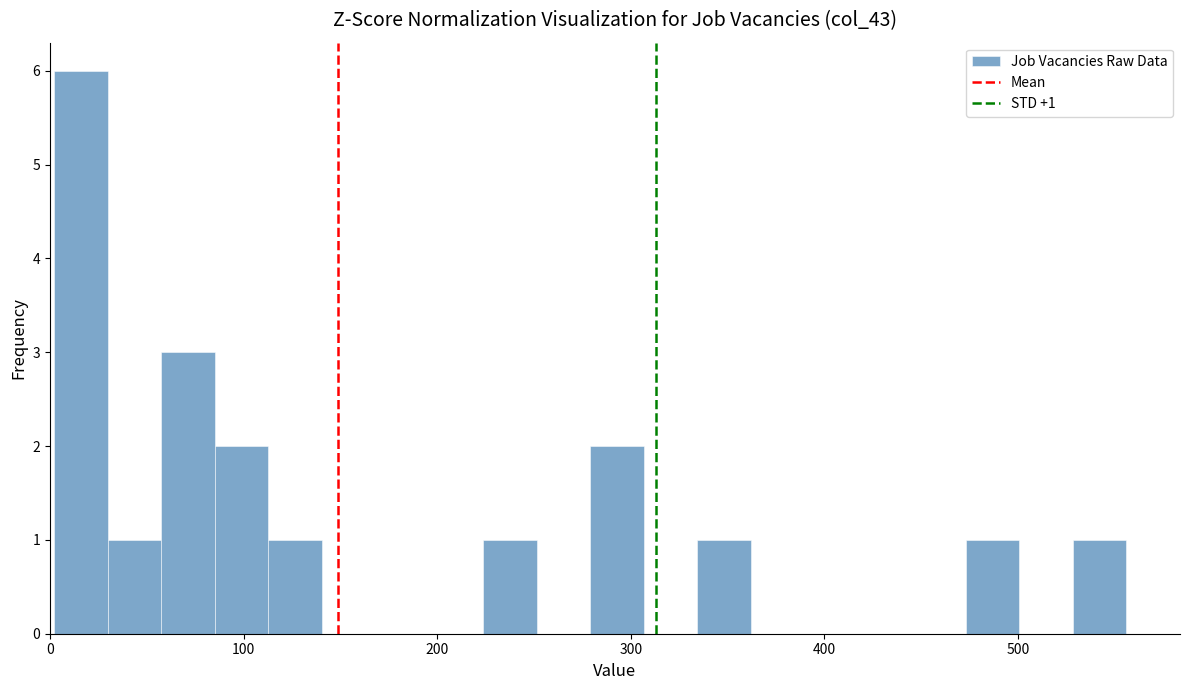

Read against the x-axis, roughly where is the centre of the tallest bar?

20